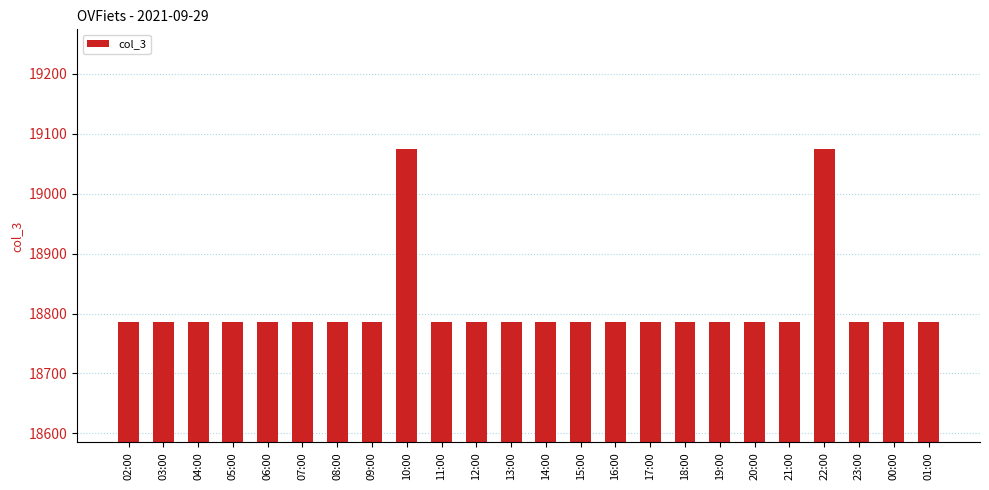

What is the label of the 5th bar from the left?

06:00